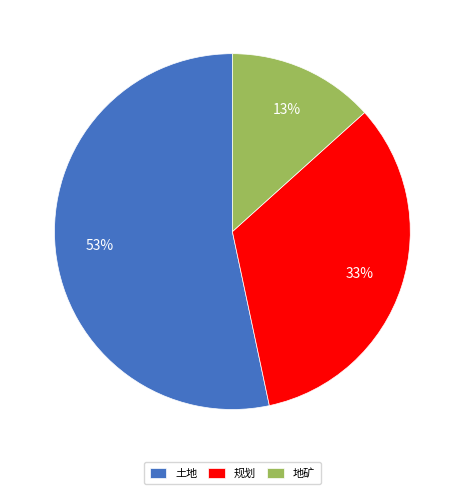

Which slice is the largest?

土地